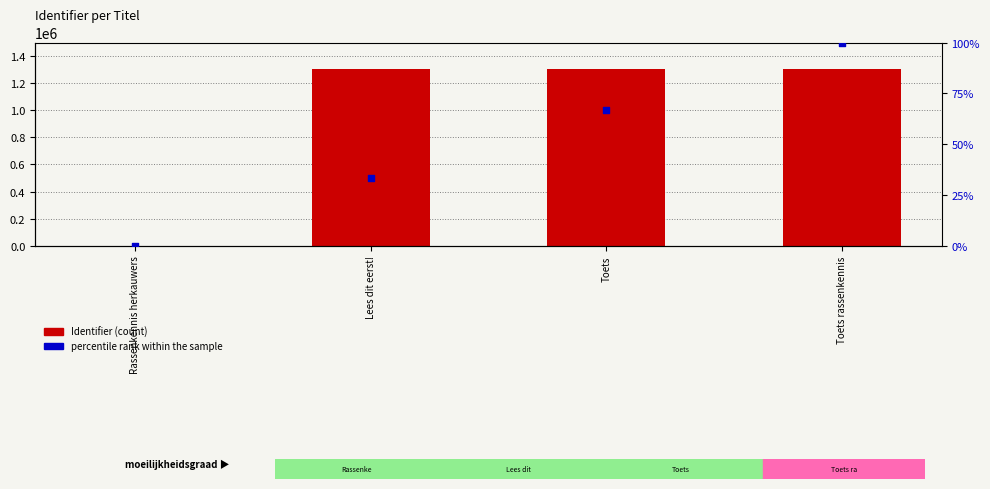

Is the value of Identifier at Toets greater than the value of percentile rank within the sample at Rassenkennis herkauwers?

Yes